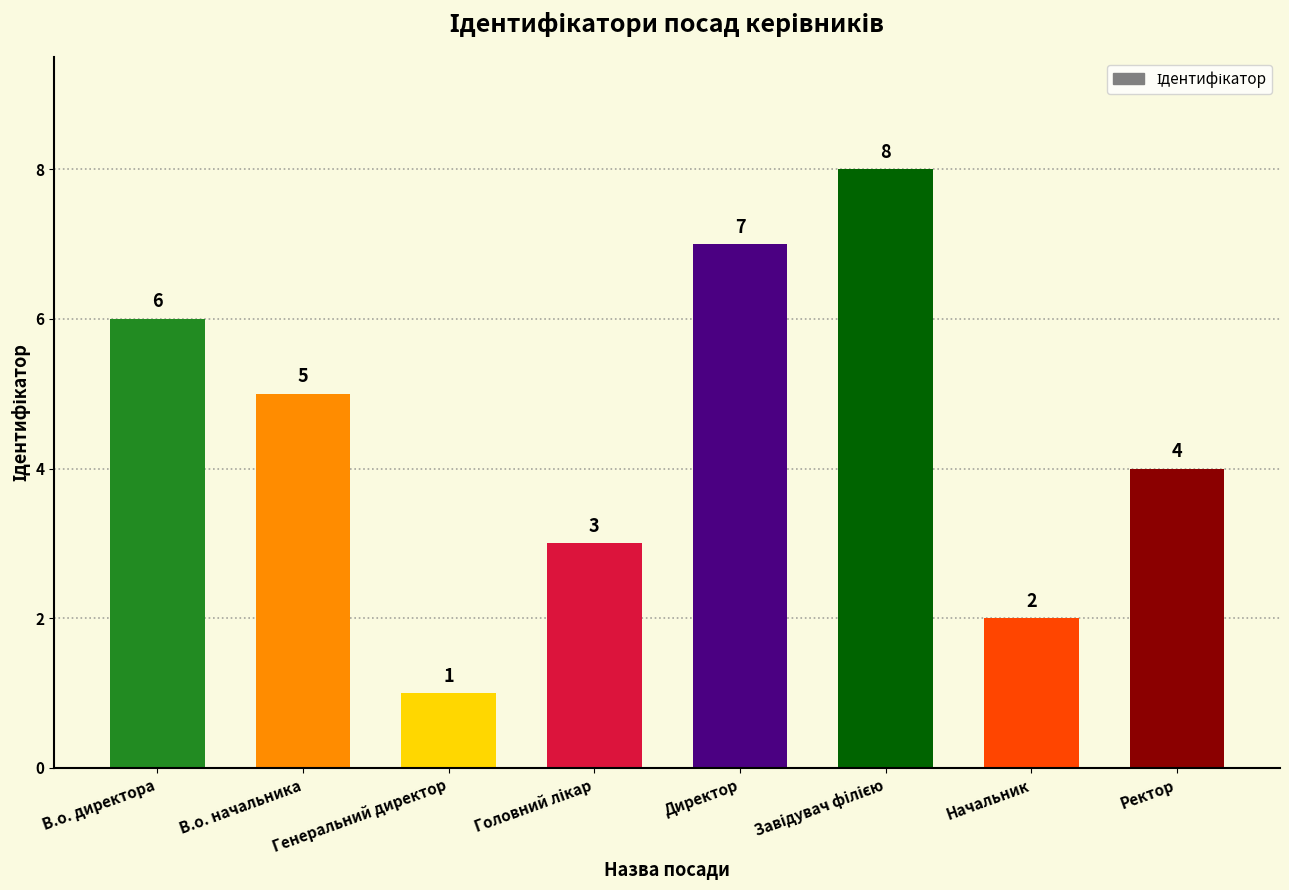

Reading left to right, extract all data points from this chart.

6	5	1	3	7	8	2	4